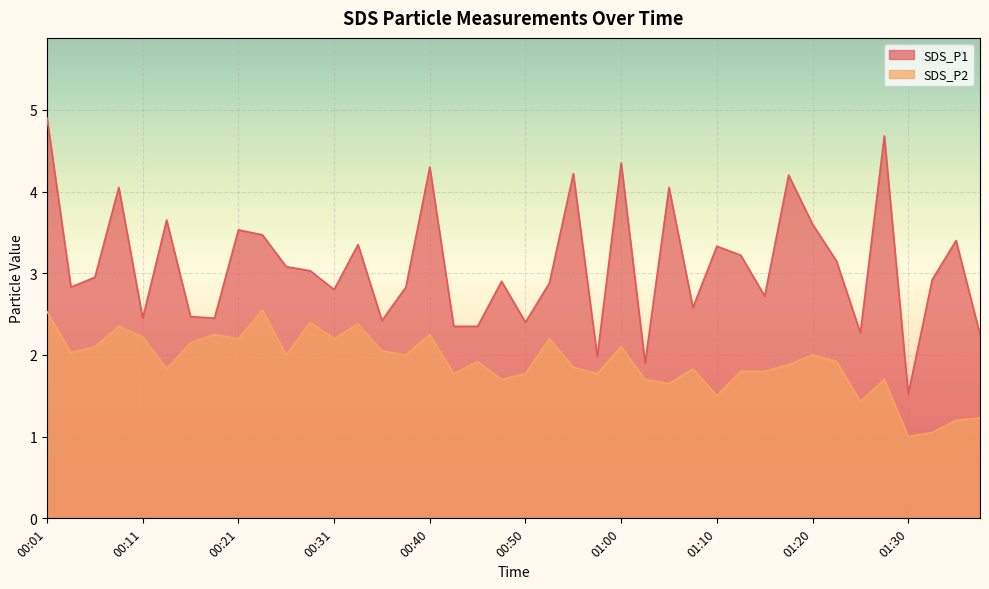

Reading right to left, extract all data points from this chart.

SDS_P1: 01:37=2.2	01:35=3.4	01:32=2.9	01:30=1.5	01:27=4.7	01:25=2.3	01:22=3.1	01:20=3.6	01:17=4.2	01:15=2.7	01:12=3.2	01:10=3.3	01:07=2.6	01:05=4.0	01:02=1.9	01:00=4.3	00:58=2.0	00:55=4.2	00:53=2.9	00:50=2.4	00:48=2.9	00:45=2.4	00:43=2.4	00:40=4.3	00:38=2.8	00:35=2.4	00:33=3.4	00:31=2.8	00:28=3.0	00:26=3.1	00:23=3.5	00:21=3.5	00:18=2.5	00:16=2.5	00:13=3.6	00:11=2.5	00:09=4.0	00:06=3.0	00:04=2.8	00:01=4.9
SDS_P2: 01:37=1.2	01:35=1.2	01:32=1.1	01:30=1.0	01:27=1.7	01:25=1.4	01:22=1.9	01:20=2.0	01:17=1.9	01:15=1.8	01:12=1.8	01:10=1.5	01:07=1.8	01:05=1.6	01:02=1.7	01:00=2.1	00:58=1.8	00:55=1.9	00:53=2.2	00:50=1.8	00:48=1.7	00:45=1.9	00:43=1.8	00:40=2.2	00:38=2.0	00:35=2.0	00:33=2.4	00:31=2.2	00:28=2.4	00:26=2.0	00:23=2.5	00:21=2.2	00:18=2.2	00:16=2.1	00:13=1.8	00:11=2.2	00:09=2.4	00:06=2.1	00:04=2.0	00:01=2.5